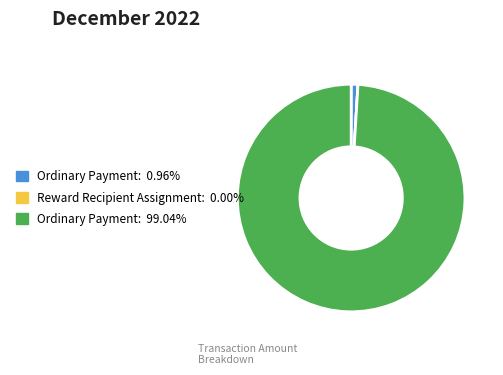

Does any single category account for the majority?

Yes